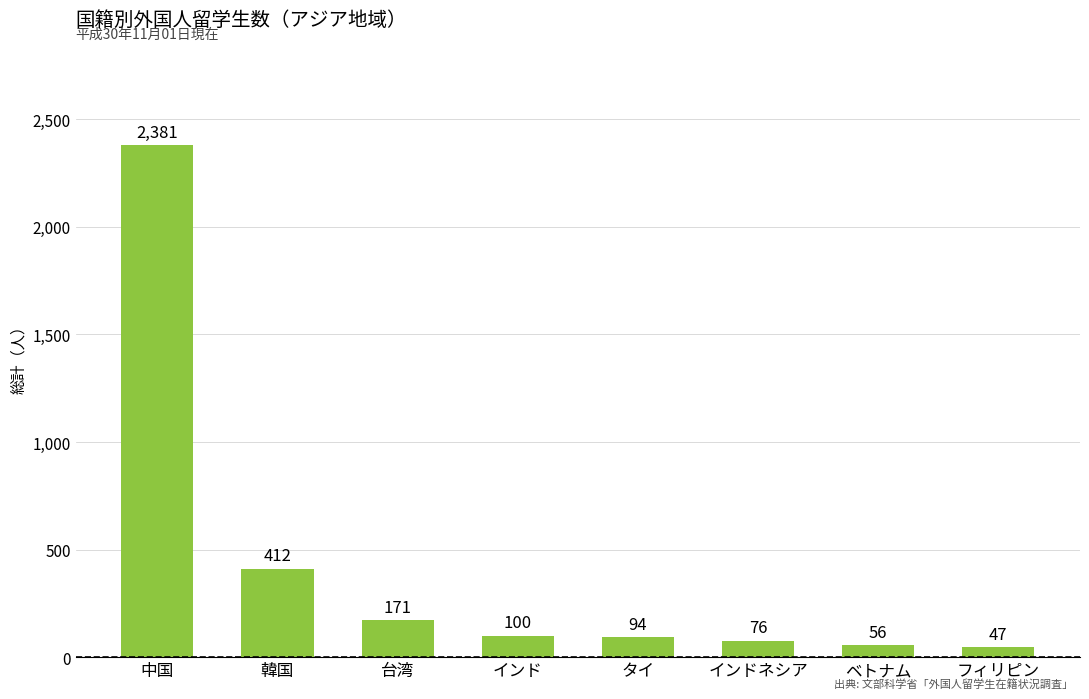

Which has a higher value, タイ or インドネシア?

タイ